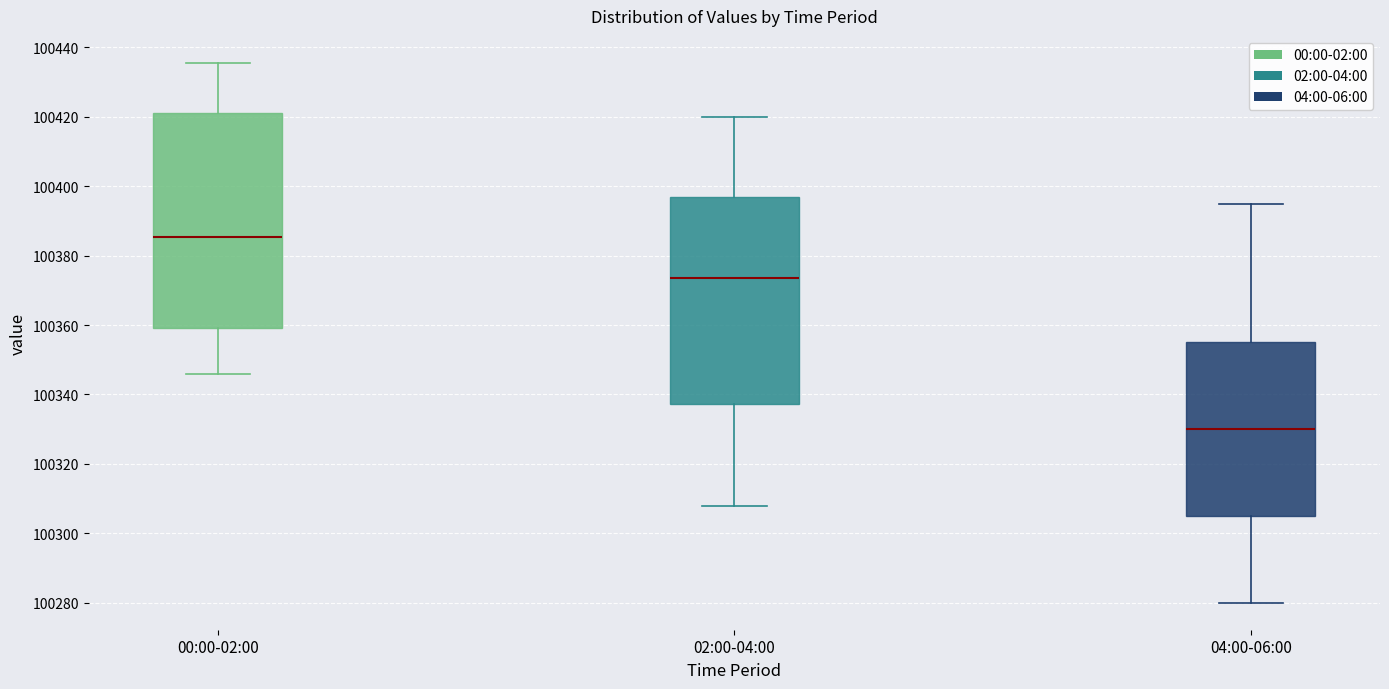

Which box has the highest median line?

00:00-02:00